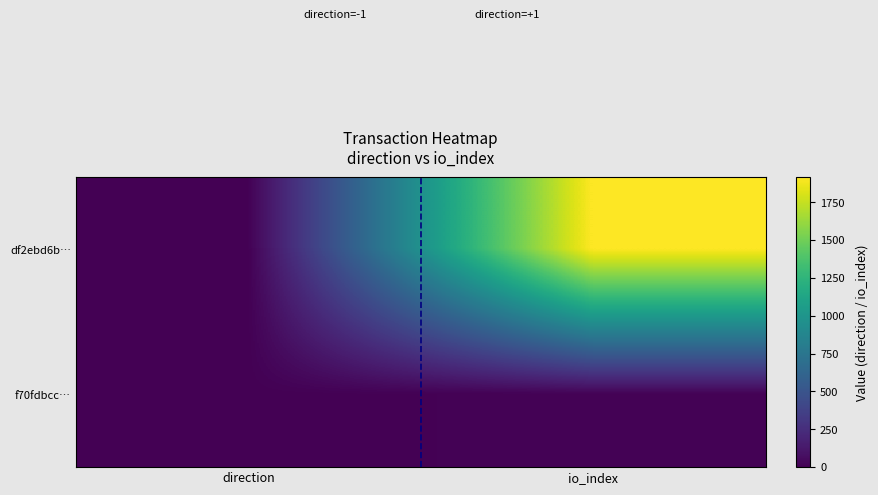

At which category is the sum across all series the highest?

io_index